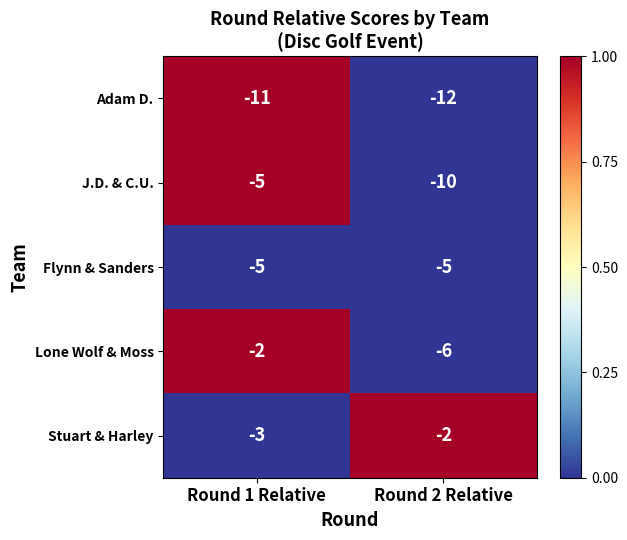

Reading right to left, extract all data points from this chart.

Adam D.: -12	-11
J.D. & C.U.: -10	-5
Flynn & Sanders: -5	-5
Lone Wolf & Moss: -6	-2
Stuart & Harley: -2	-3